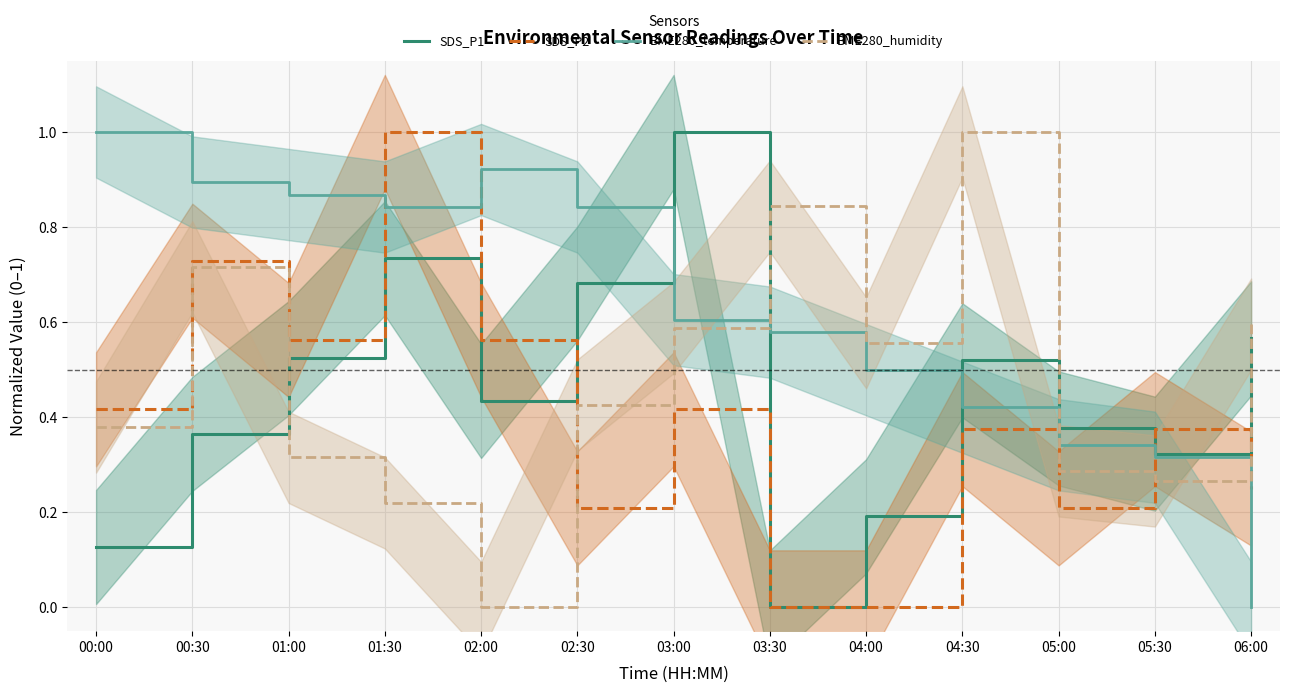

Reading right to left, list all the values displayed in this chart.

SDS_P1: 06:00=0.6	05:30=0.3	05:00=0.4	04:30=0.5	04:00=0.2	03:30=0.0	03:00=1.0	02:30=0.7	02:00=0.4	01:30=0.7	01:00=0.5	00:30=0.4	00:00=0.1
SDS_P2: 06:00=0.3	05:30=0.4	05:00=0.2	04:30=0.4	04:00=0.0	03:30=0.0	03:00=0.4	02:30=0.2	02:00=0.6	01:30=1.0	01:00=0.6	00:30=0.7	00:00=0.4
BME280_temperature: 06:00=0.0	05:30=0.3	05:00=0.3	04:30=0.4	04:00=0.5	03:30=0.6	03:00=0.6	02:30=0.8	02:00=0.9	01:30=0.8	01:00=0.9	00:30=0.9	00:00=1.0
BME280_humidity: 06:00=0.6	05:30=0.3	05:00=0.3	04:30=1.0	04:00=0.6	03:30=0.8	03:00=0.6	02:30=0.4	02:00=0.0	01:30=0.2	01:00=0.3	00:30=0.7	00:00=0.4